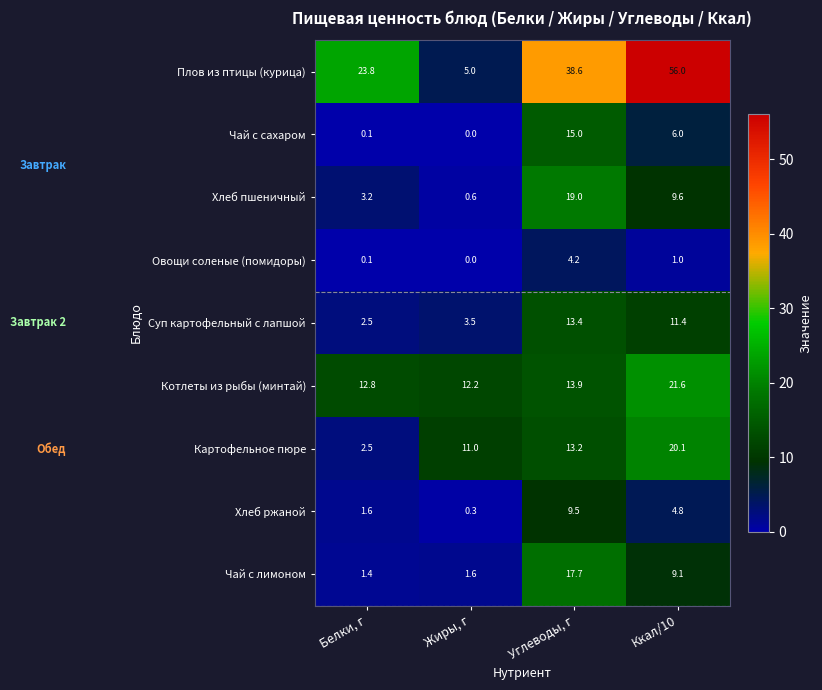

What is the total value across all series at Углеводы, г?

144.5